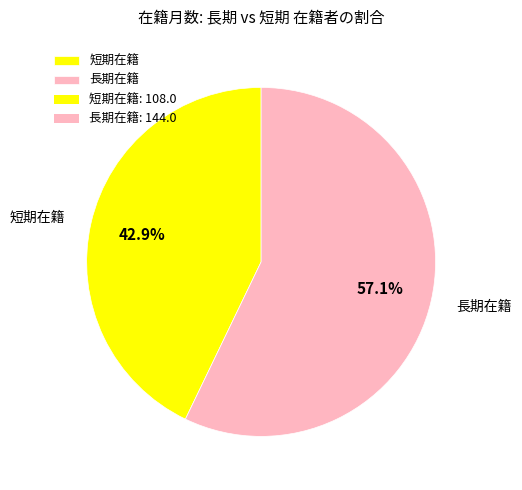

Which category has the biggest portion of the pie?

長期在籍